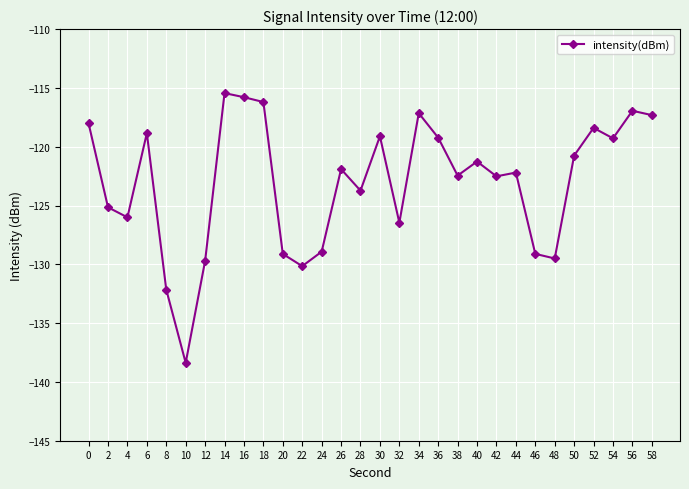

How many data points are above -121?

13